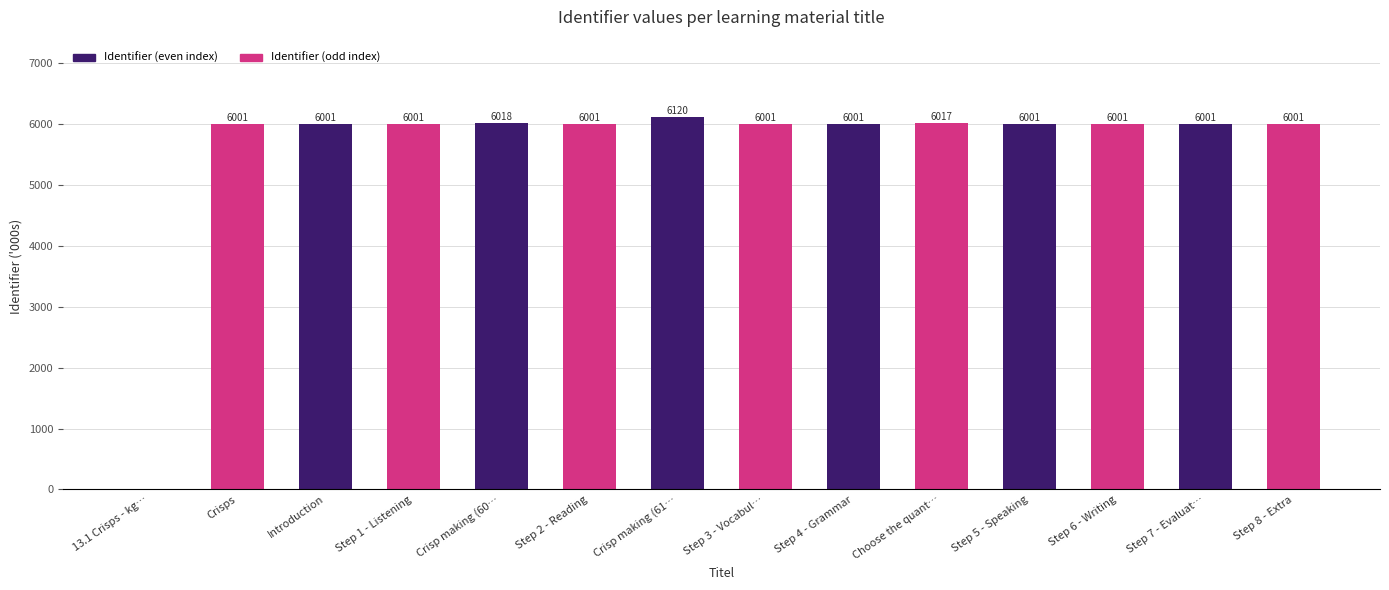

Between Choose the quant… and Introduction, which is larger?

Choose the quant…